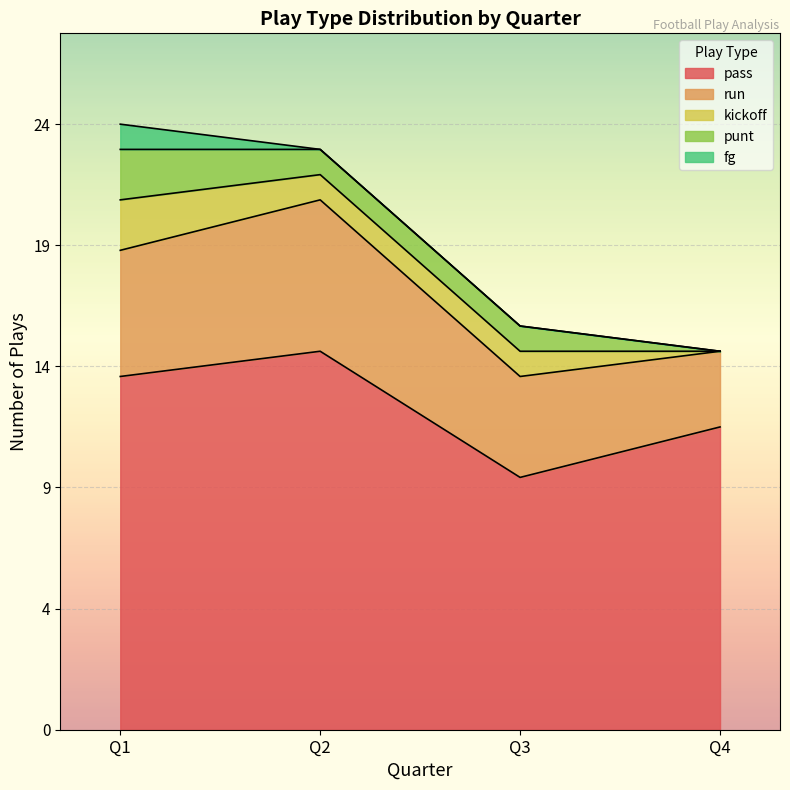

What is the sum of the run values at Q3 and Q2?

10